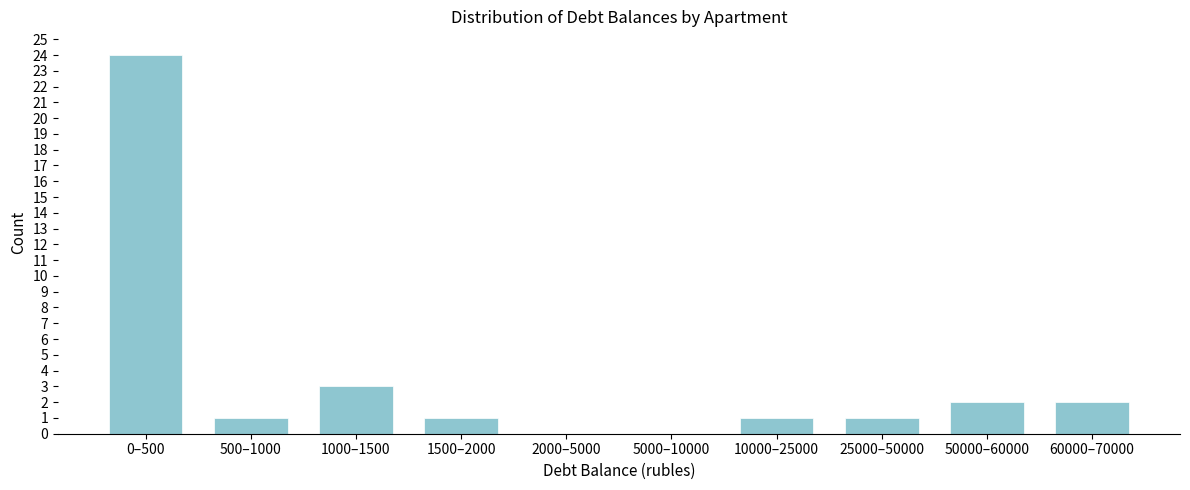

Reading left to right, transcribe all the data shown in this chart.

0–500=24	500–1000=1	1000–1500=3	1500–2000=1	2000–5000=0	5000–10000=0	10000–25000=1	25000–50000=1	50000–60000=2	60000–70000=2